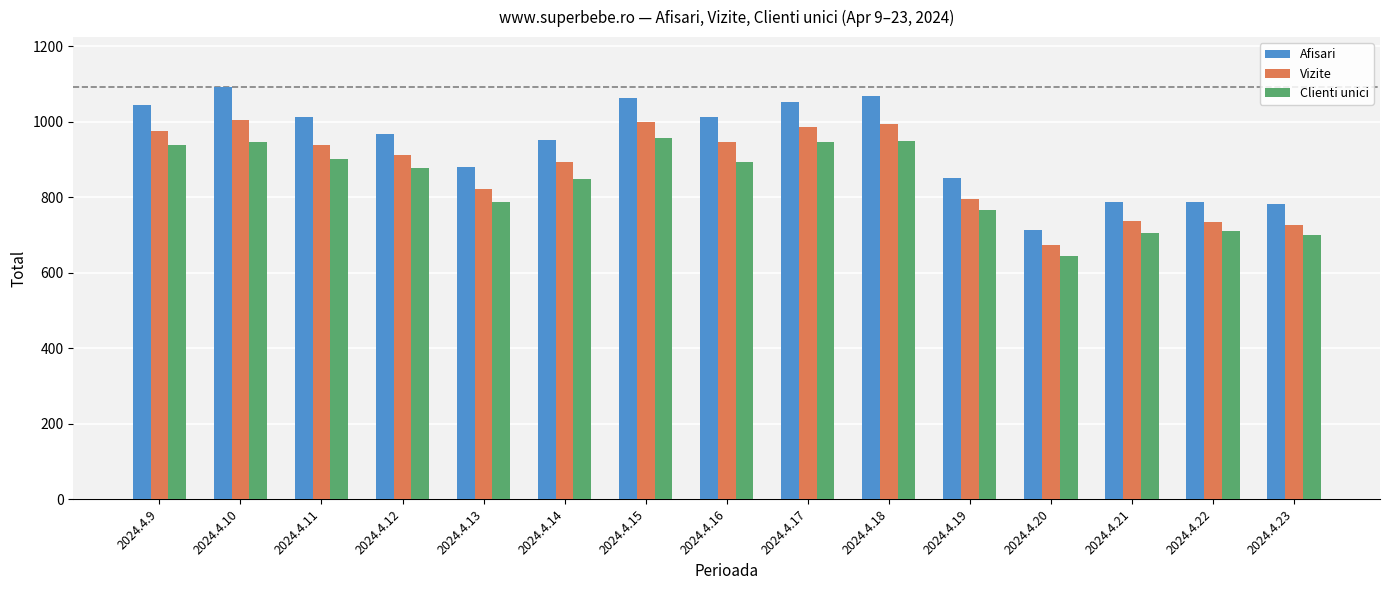

Which category has the lowest value in the Vizite series?

2024.4.20